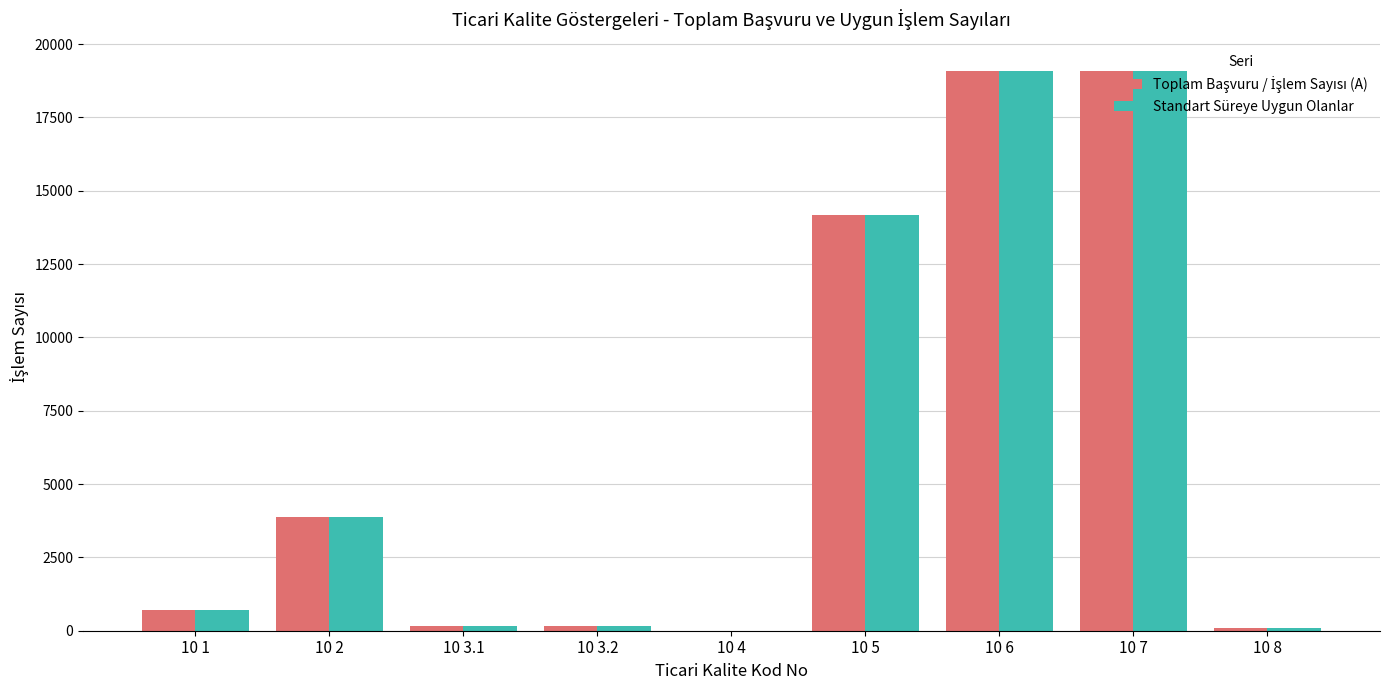

The value of Standart Süreye Uygun Olanlar at 10 6 is 7403. True or false?

False